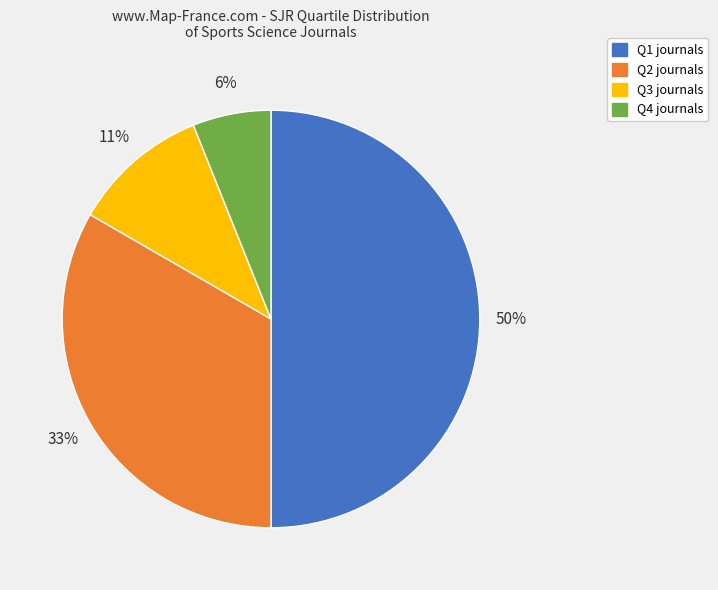

True or false: Q1 accounts for 45% of the total.

False